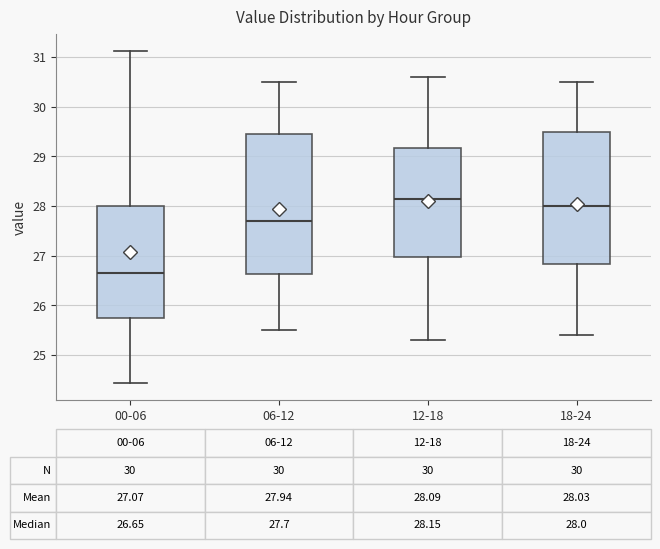

Which box's median line is the lowest?

00-06